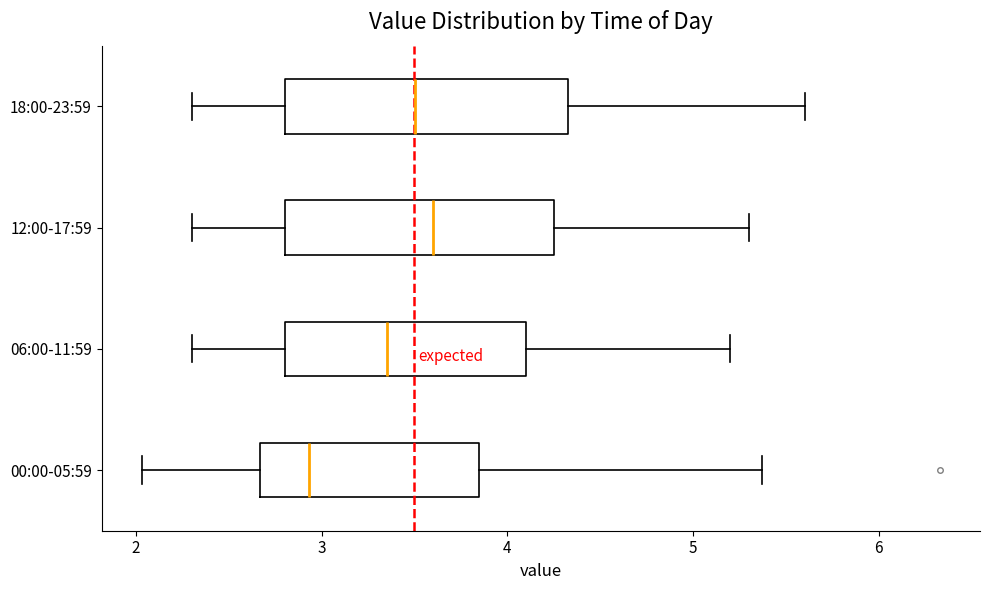

Reading bottom to top, transcribe this box plot: for each box, give where its median line is, the range the box spans, and where its two whiskers end, as read against the x-axis. The values are not printed on the chart, so give them approximately, as read against the axis.

00:00-05:59: median 2.9, box 2.7 to 3.8, whiskers 2.0 to 5.4
06:00-11:59: median 3.4, box 2.8 to 4.1, whiskers 2.3 to 5.2
12:00-17:59: median 3.6, box 2.8 to 4.3, whiskers 2.3 to 5.3
18:00-23:59: median 3.5, box 2.8 to 4.3, whiskers 2.3 to 5.6